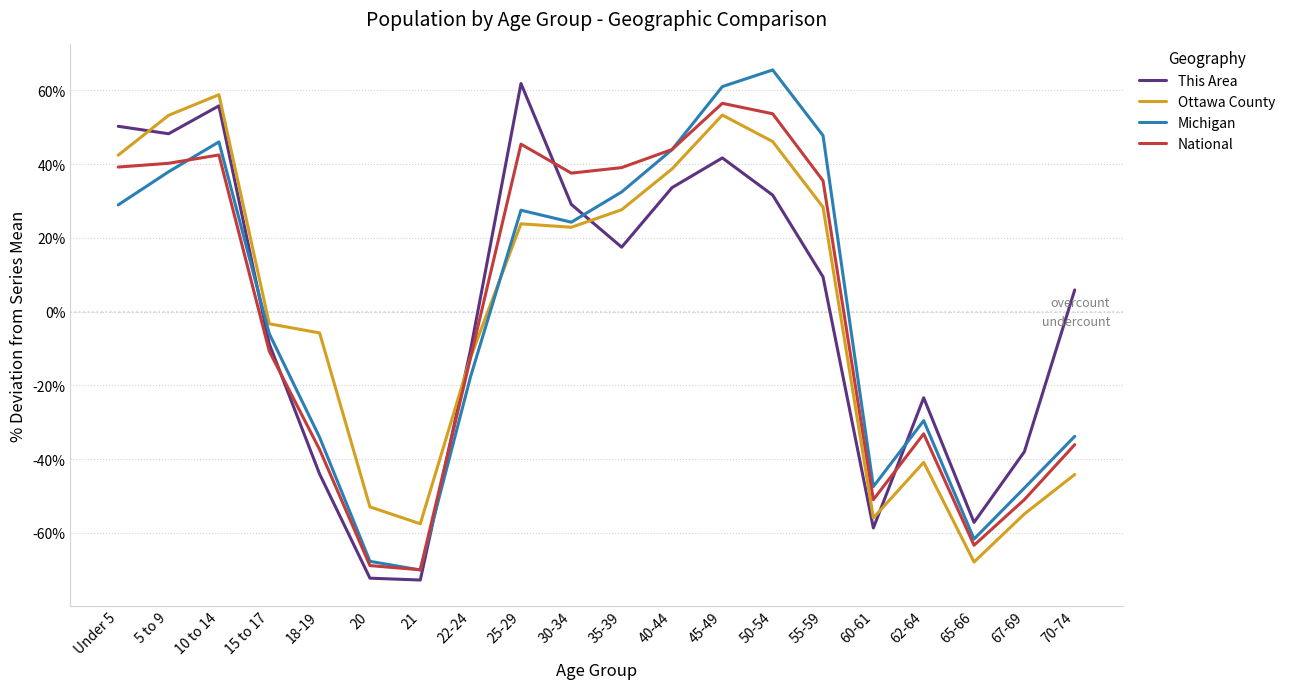

Where does the This Area series first go above 9?

Under 5